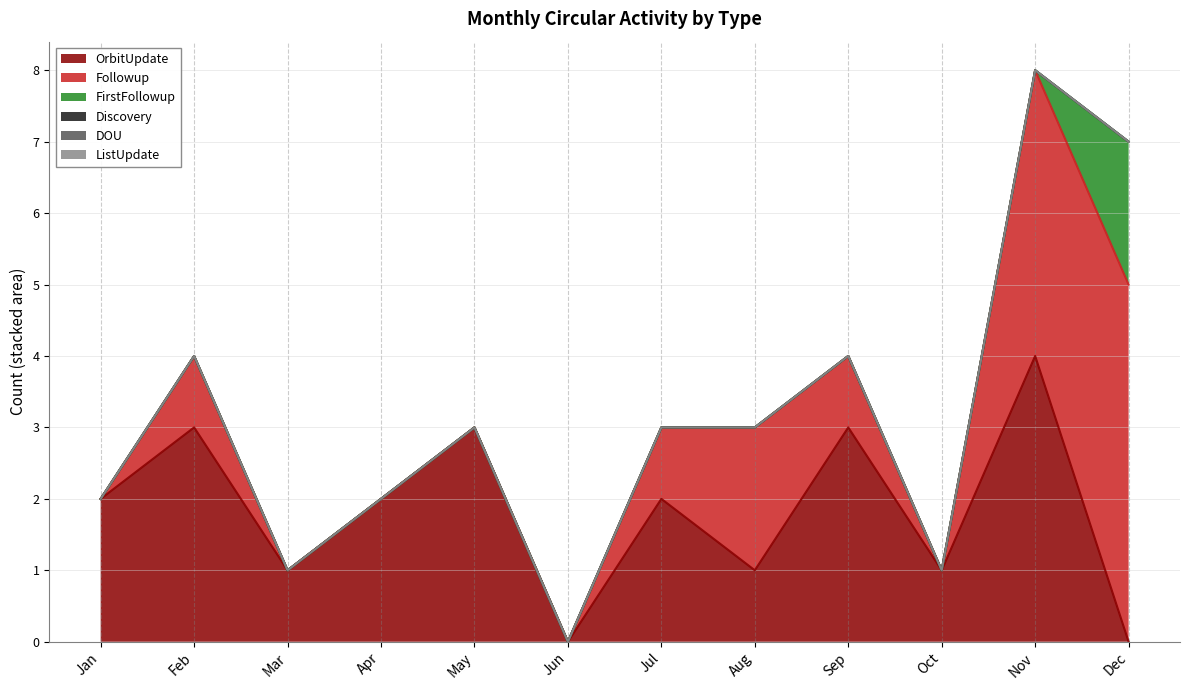

What is the difference between the highest and lowest values at May?

3